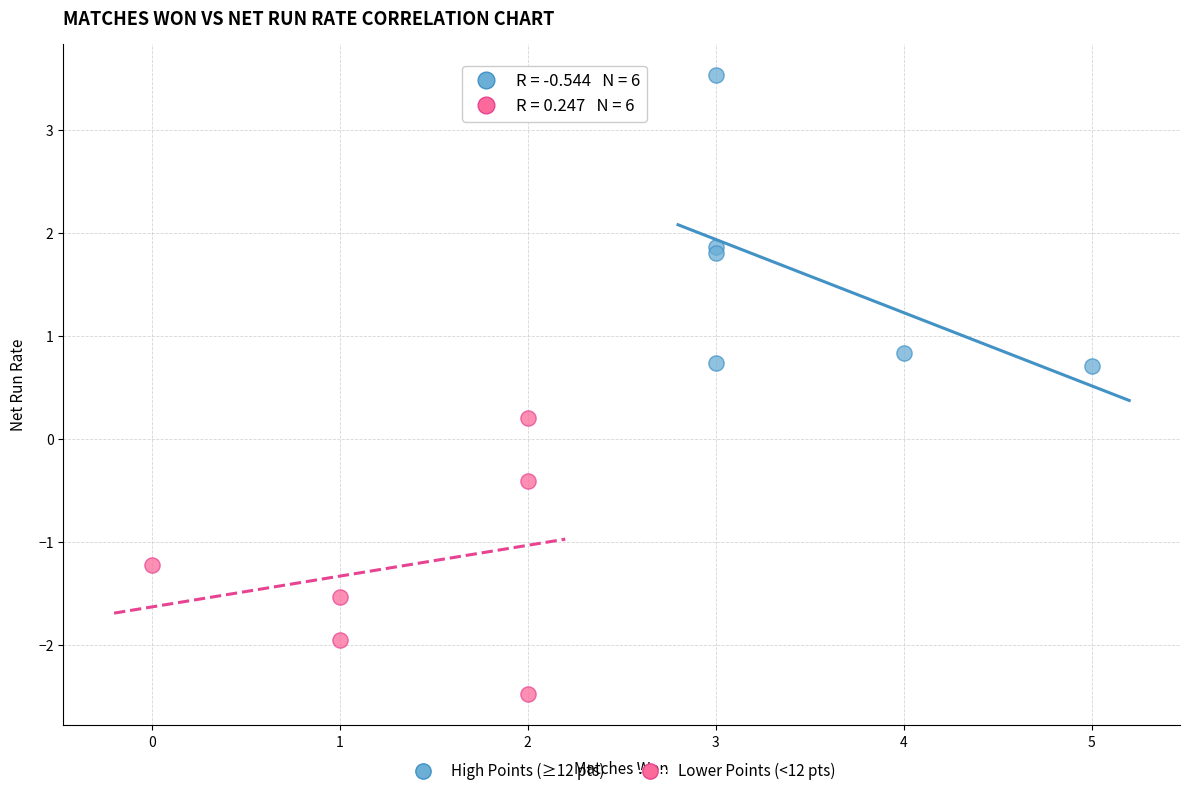

Which series reaches the minimum Y coordinate?

Lower Points (<12 pts)